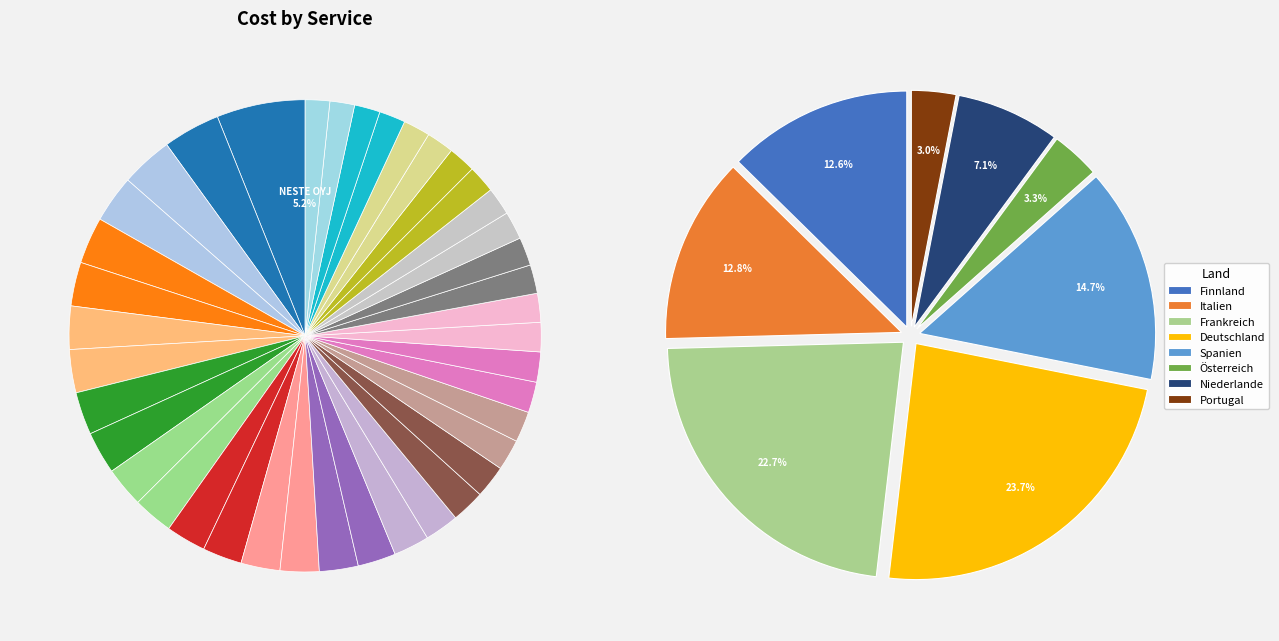

Does UPM-KYMMENE OYJ account for over 50% of the chart?

No